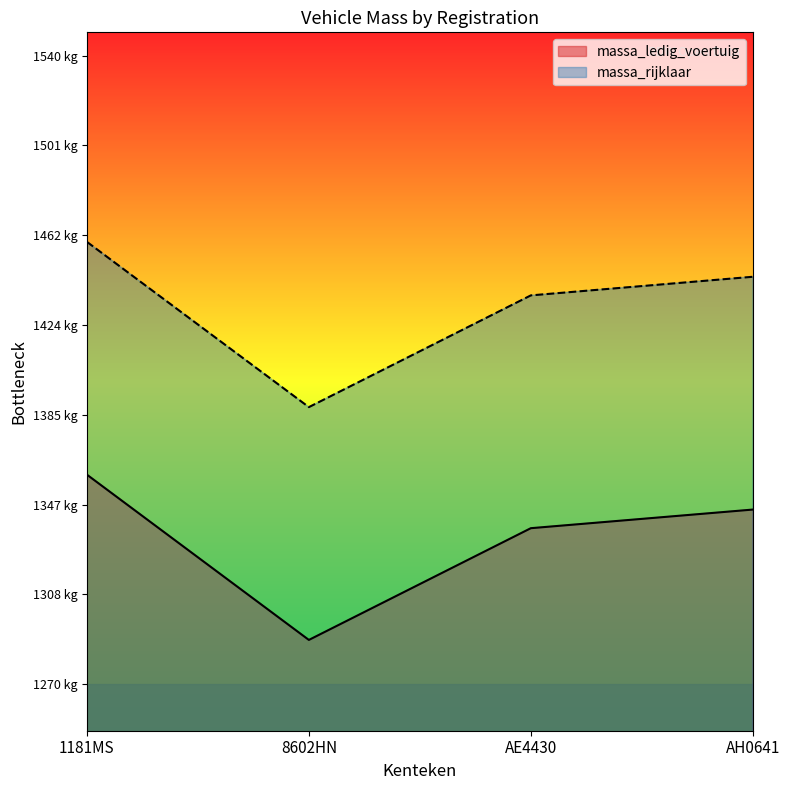

At which category is the sum across all series the highest?

1181MS